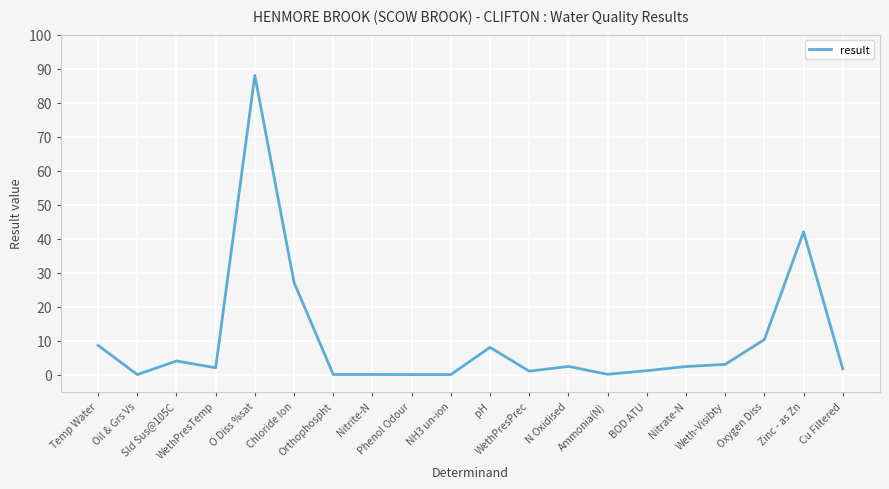

What is the difference between the maximum and minimum values?

88.0